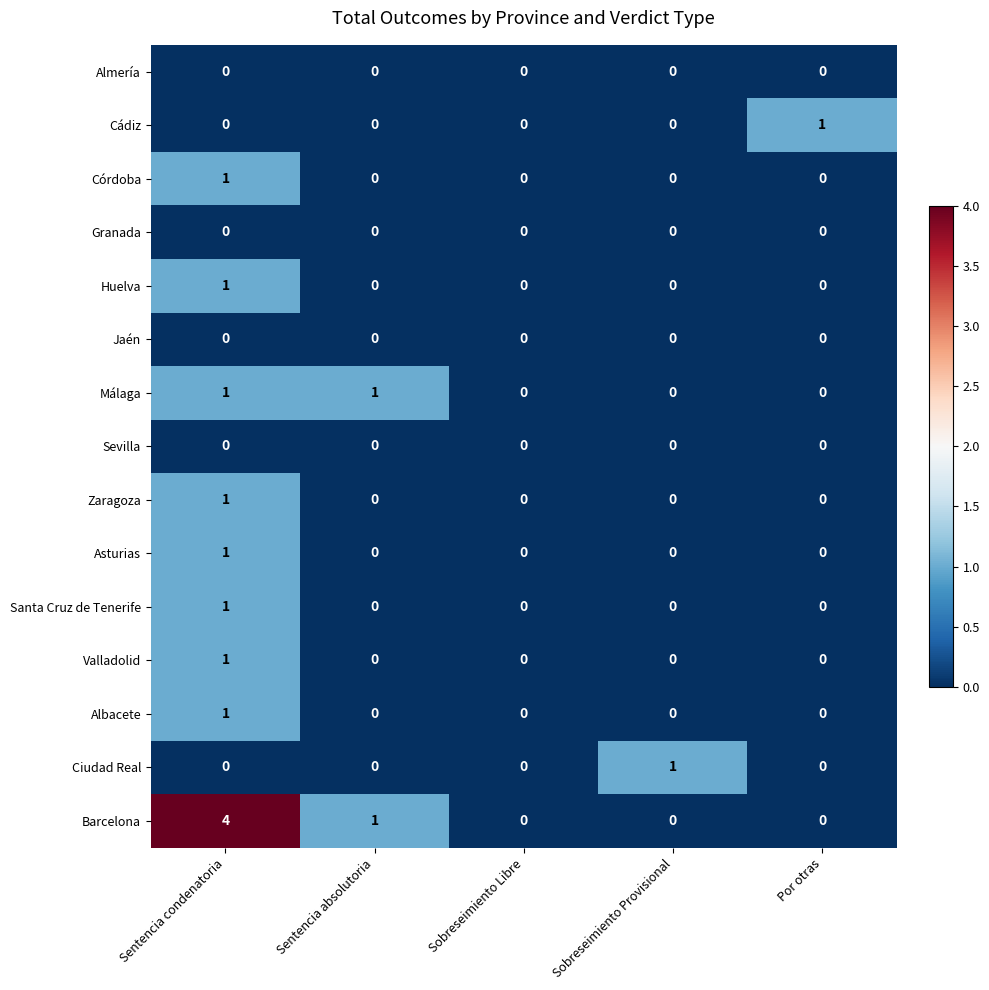

Count the number of data series in this chart.

15